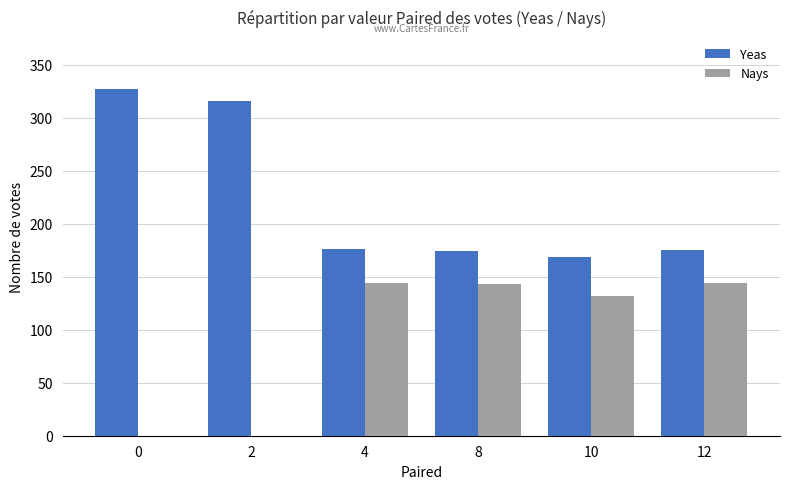

Where does the Nays series first go above 143?

4